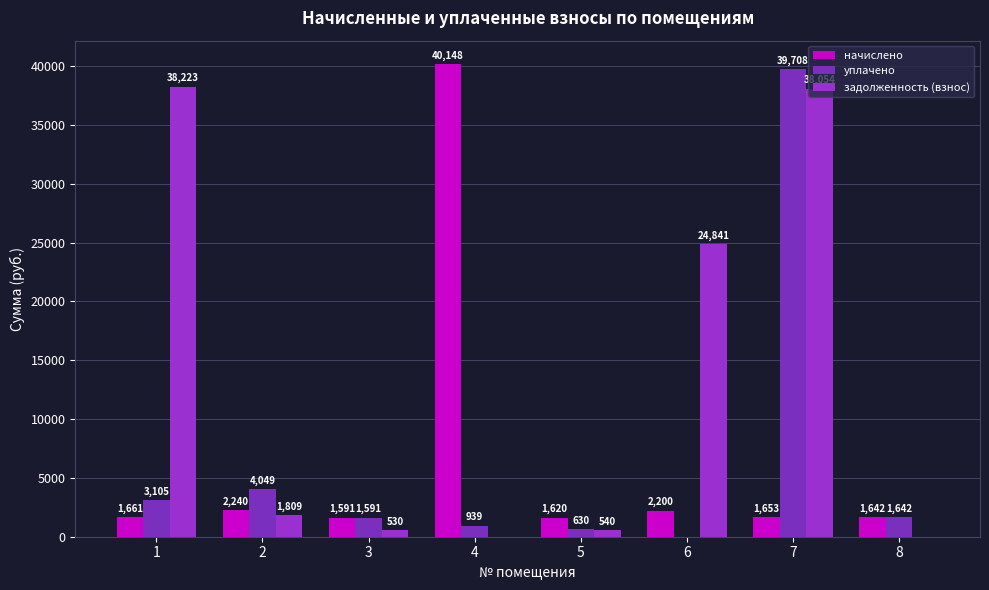

Read the уплачено value at 1.

3104.9